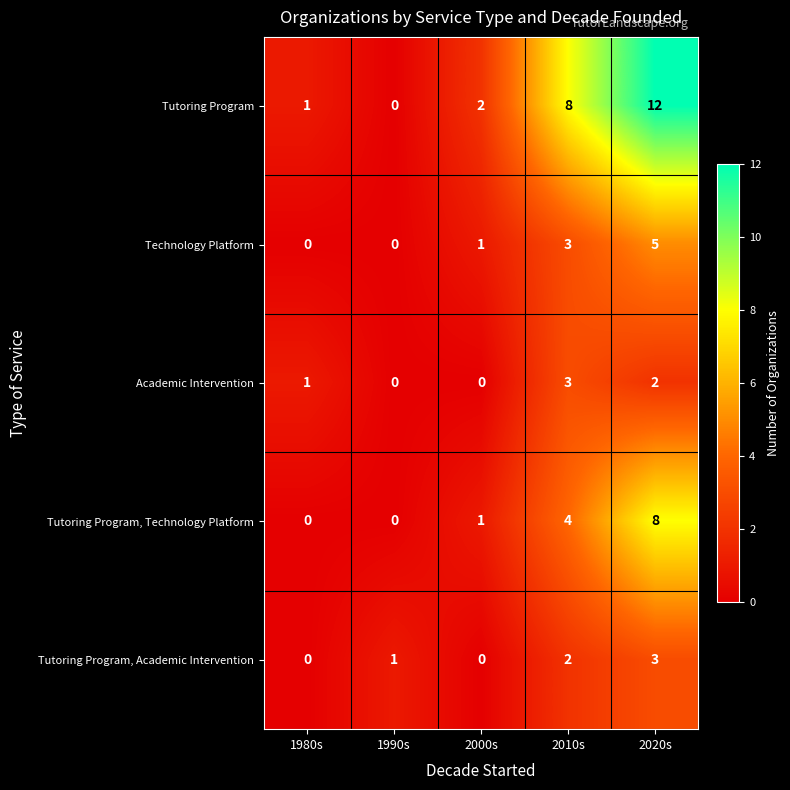

What is the sum of all Tutoring Program values?

23